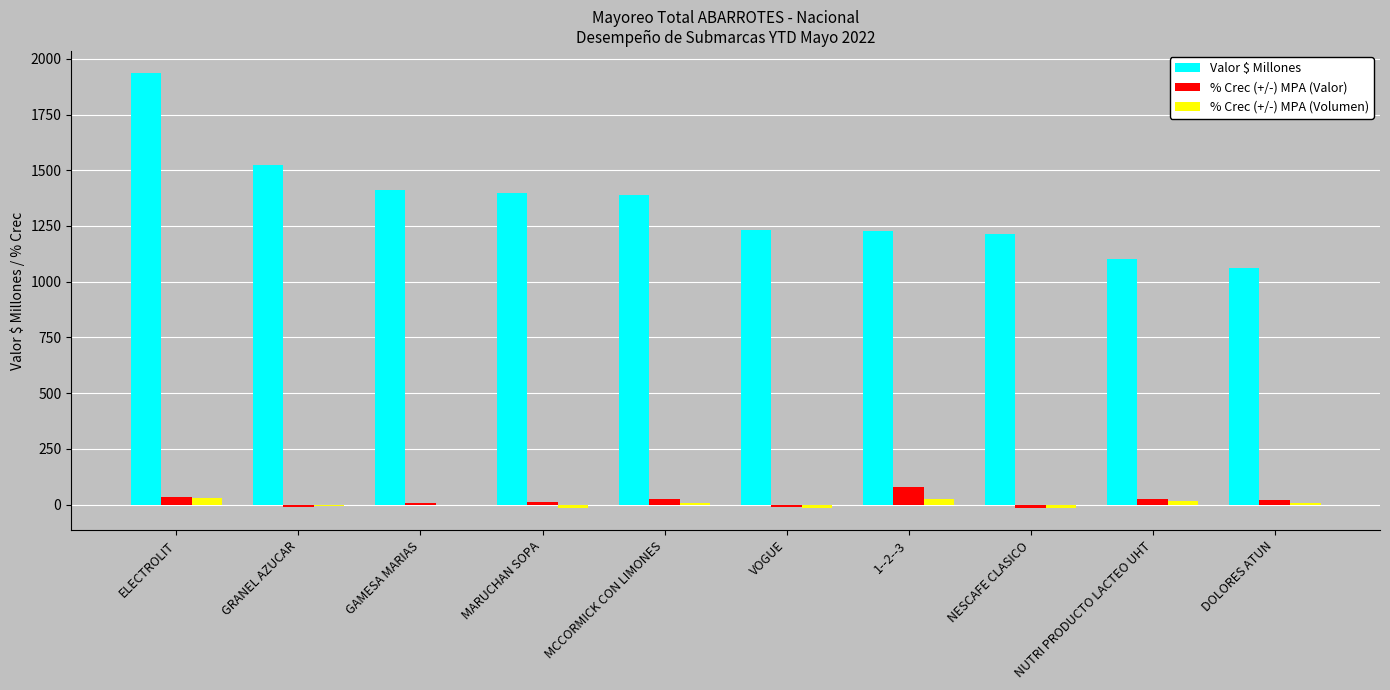

What is the sum of all Valor $ Millones values?

13495.0